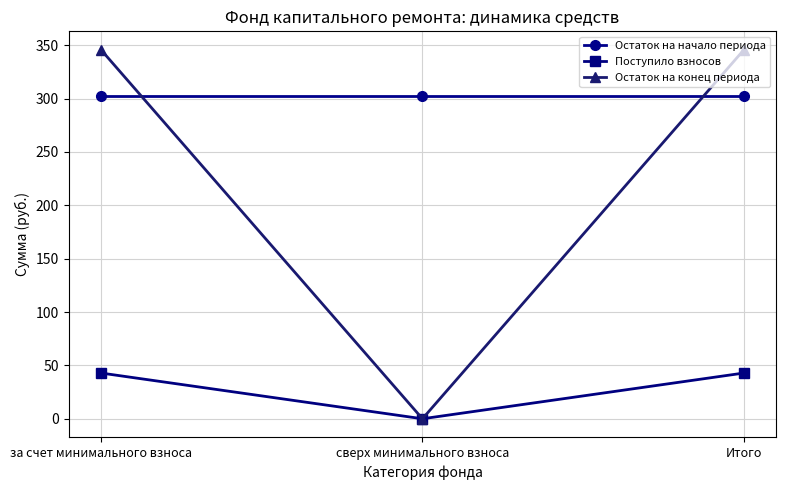

Does the chart have visible grid lines?

Yes